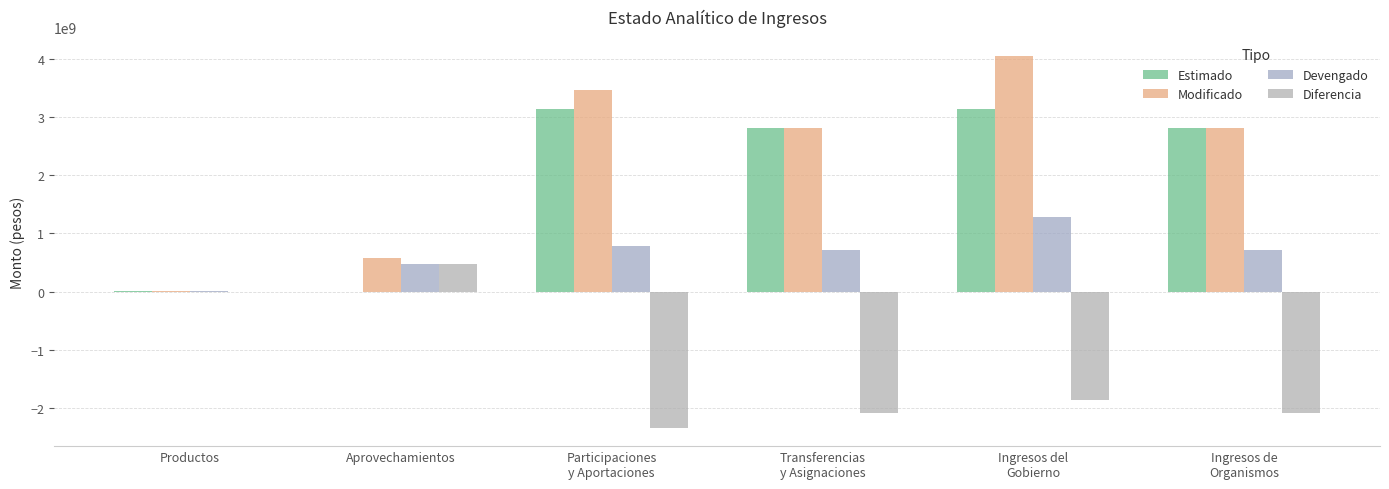

Reading left to right, transcribe all the data shown in this chart.

Estimado: Productos=2687734.0	Aprovechamientos=0.0	Participaciones
y Aportaciones=3125701152.4	Transferencias
y Asignaciones=2805904444.6	Ingresos del
Gobierno=3128388886.4	Ingresos de
Organismos=2805904444.6
Modificado: Productos=4133551.8	Aprovechamientos=577118358.0	Participaciones
y Aportaciones=3466137828.8	Transferencias
y Asignaciones=2808188621.4	Ingresos del
Gobierno=4047389738.6	Ingresos de
Organismos=2808188621.4
Devengado: Productos=2274057.6	Aprovechamientos=480604298.9	Participaciones
y Aportaciones=789908549.1	Transferencias
y Asignaciones=714612537.1	Ingresos del
Gobierno=1272786905.7	Ingresos de
Organismos=714612537.1
Diferencia: Productos=-413676.3	Aprovechamientos=480604298.9	Participaciones
y Aportaciones=-2335792603.3	Transferencias
y Asignaciones=-2091291907.5	Ingresos del
Gobierno=-1855601980.7	Ingresos de
Organismos=-2091291907.5